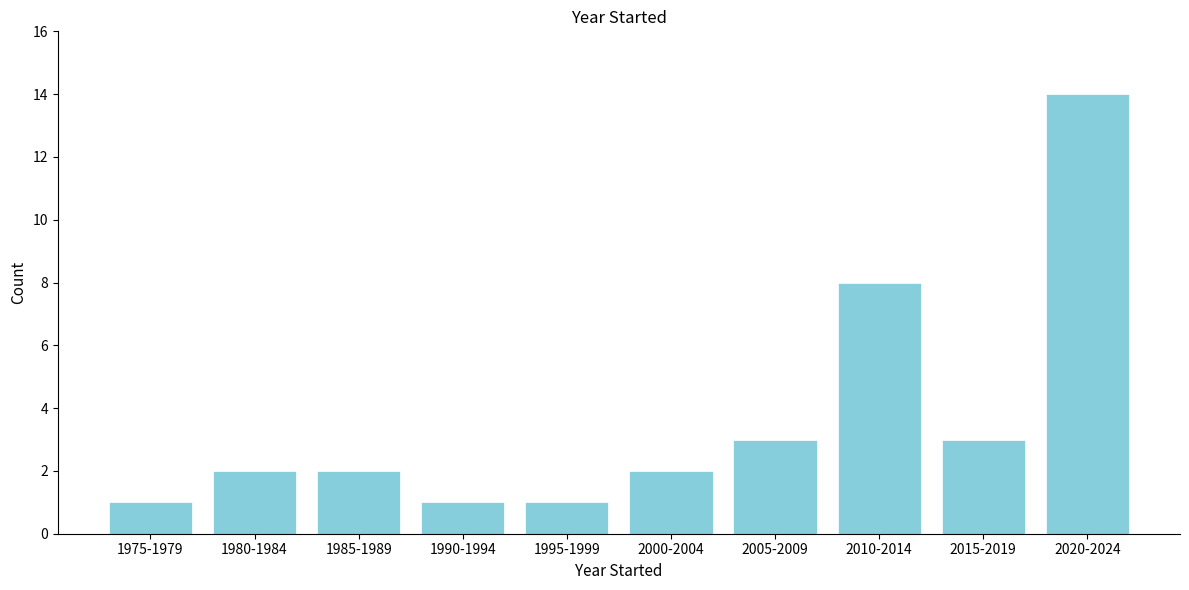

Reading right to left, list all the values displayed in this chart.

14	3	8	3	2	1	1	2	2	1